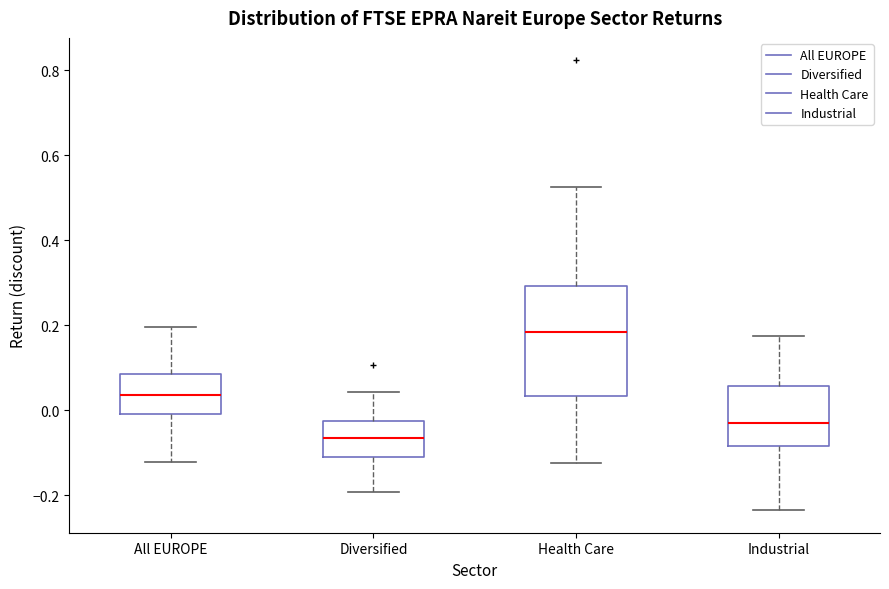

Where does the median line of the box for Health Care sit on the y-axis? The values are not printed on the chart, so give them approximately, as read against the axis.

0.18